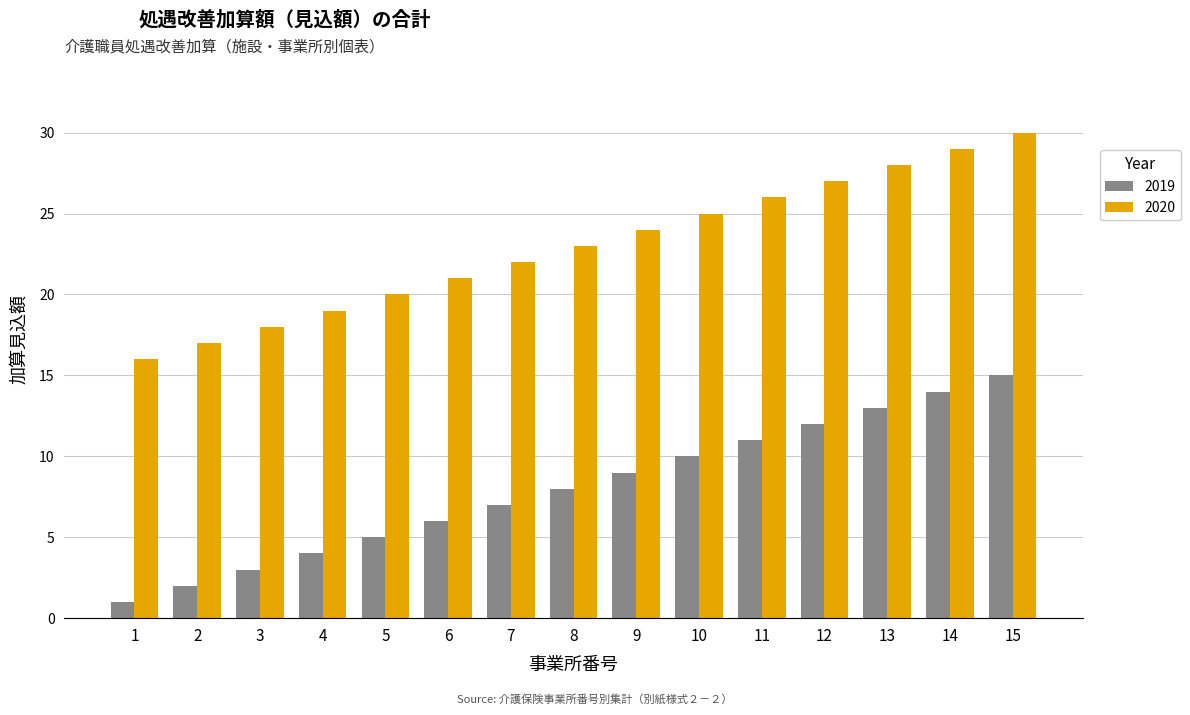

Rank the series by their average value, from lowest to highest.

2019, 2020